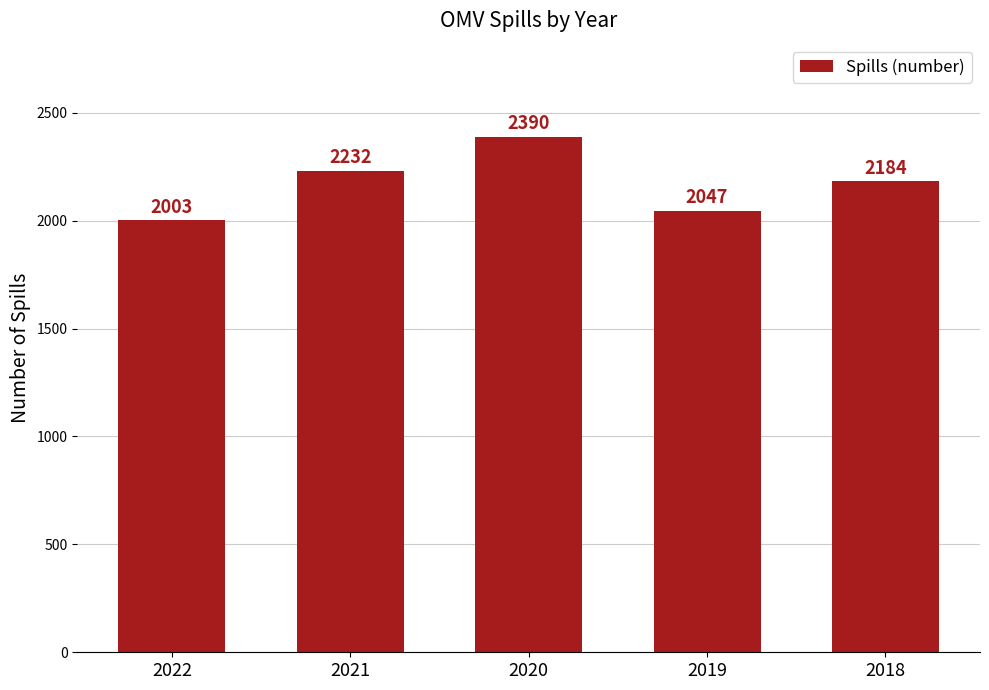

Is it true that the value at 2021 is 3799?

False